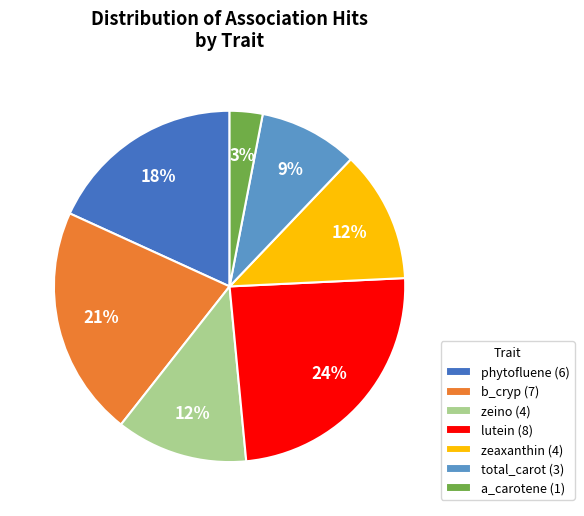

Which slice is the smallest?

a_carotene